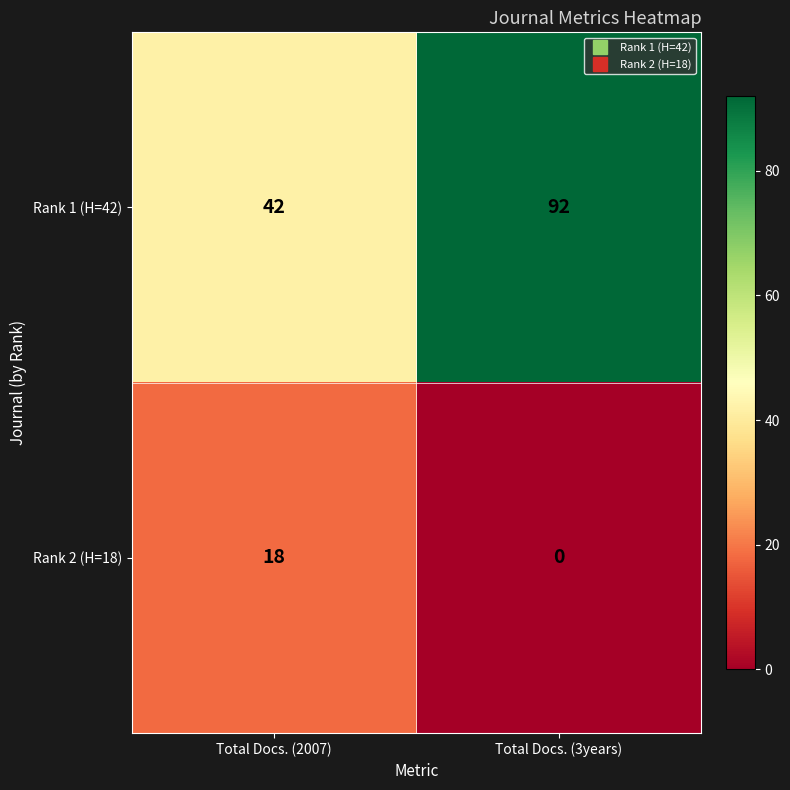

How many distinct data groups are displayed?

2